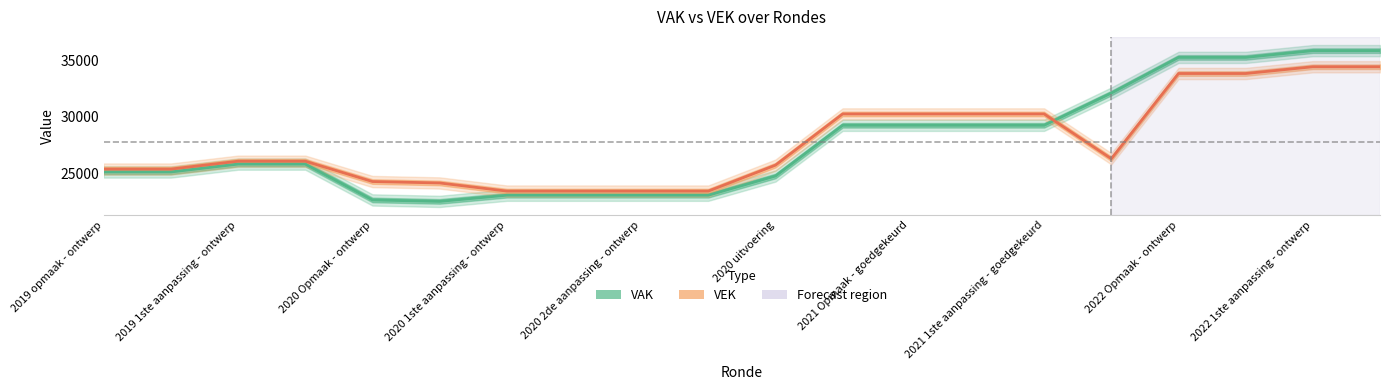

What position from the right is 2022 1ste aanpassing - goedgekeurd?

1